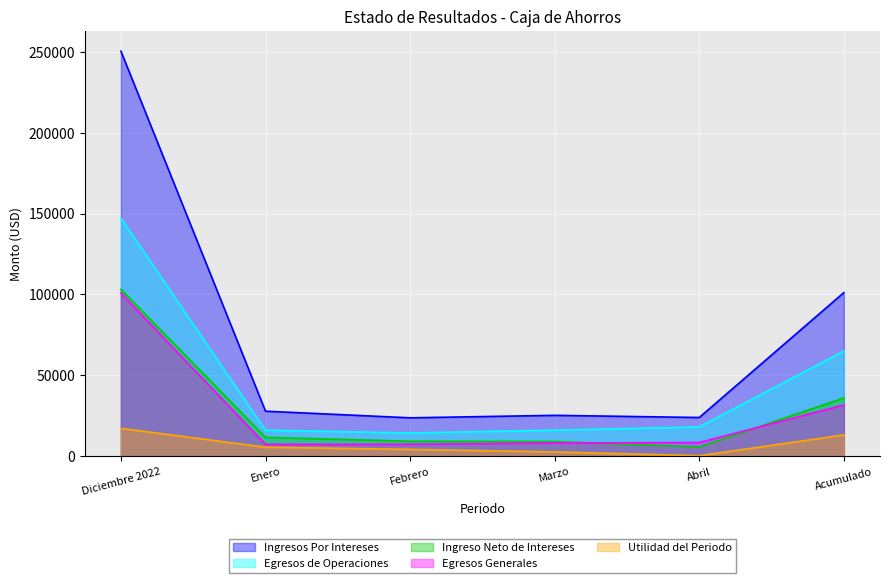

What is the value of the Ingresos Por Intereses point at the 4th from the left?

25362.2